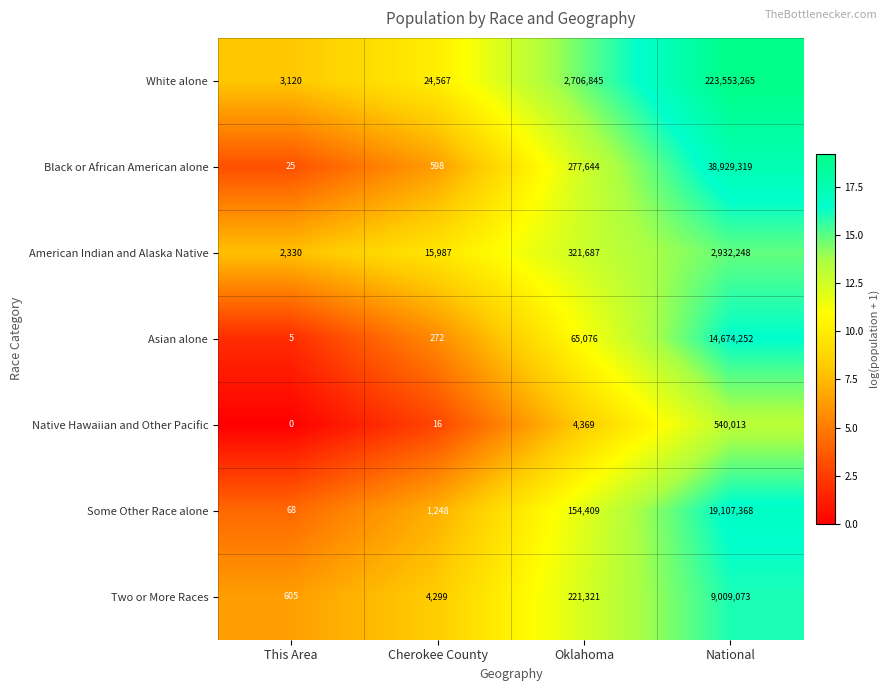

What is the sum of the Asian alone values at Cherokee County and Oklahoma?

65348